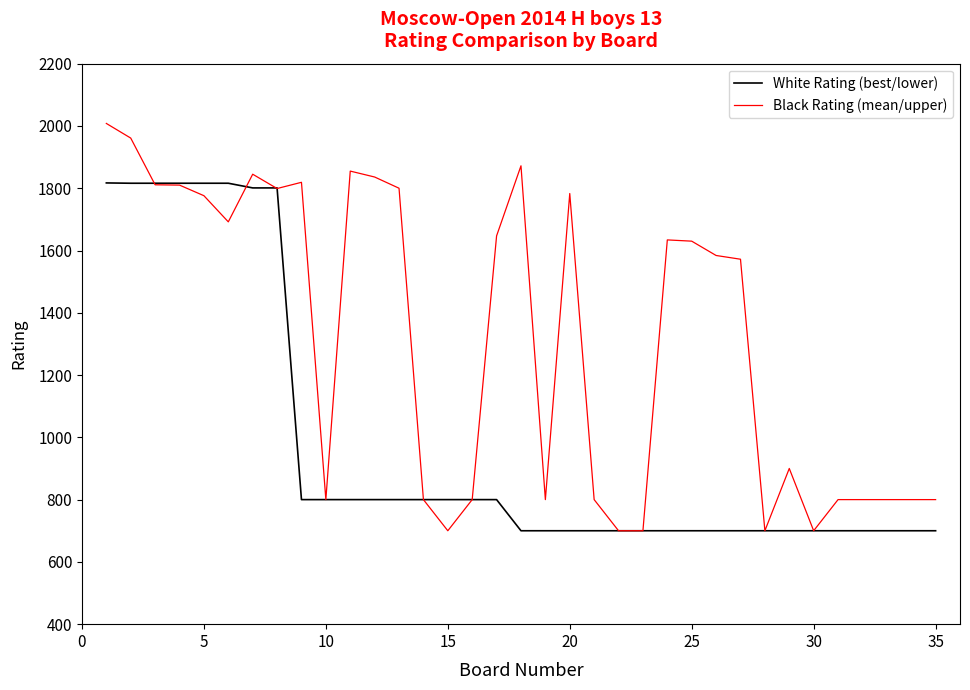

Rank the series by their maximum value, from highest to lowest.

Black Rating (mean/upper), White Rating (best/lower)